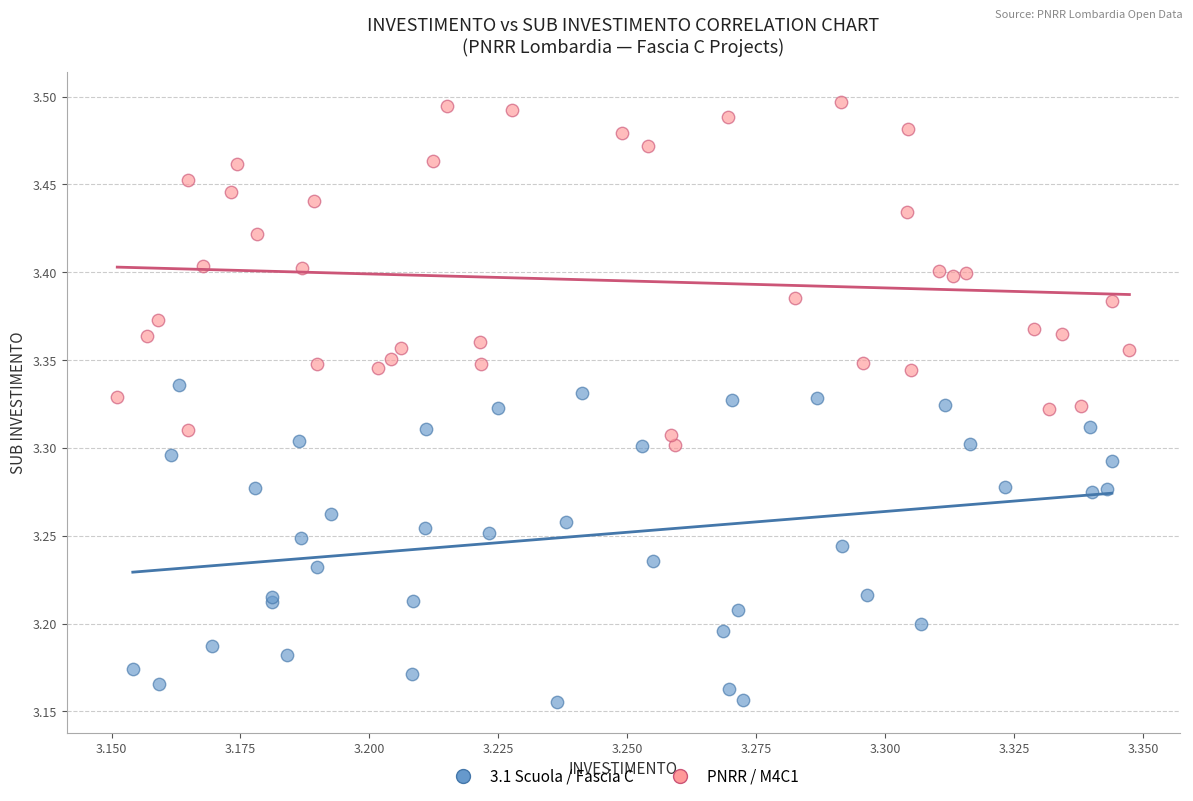

What are all the series names shown in the legend?

3.1 Scuola / Fascia C, PNRR / M4C1